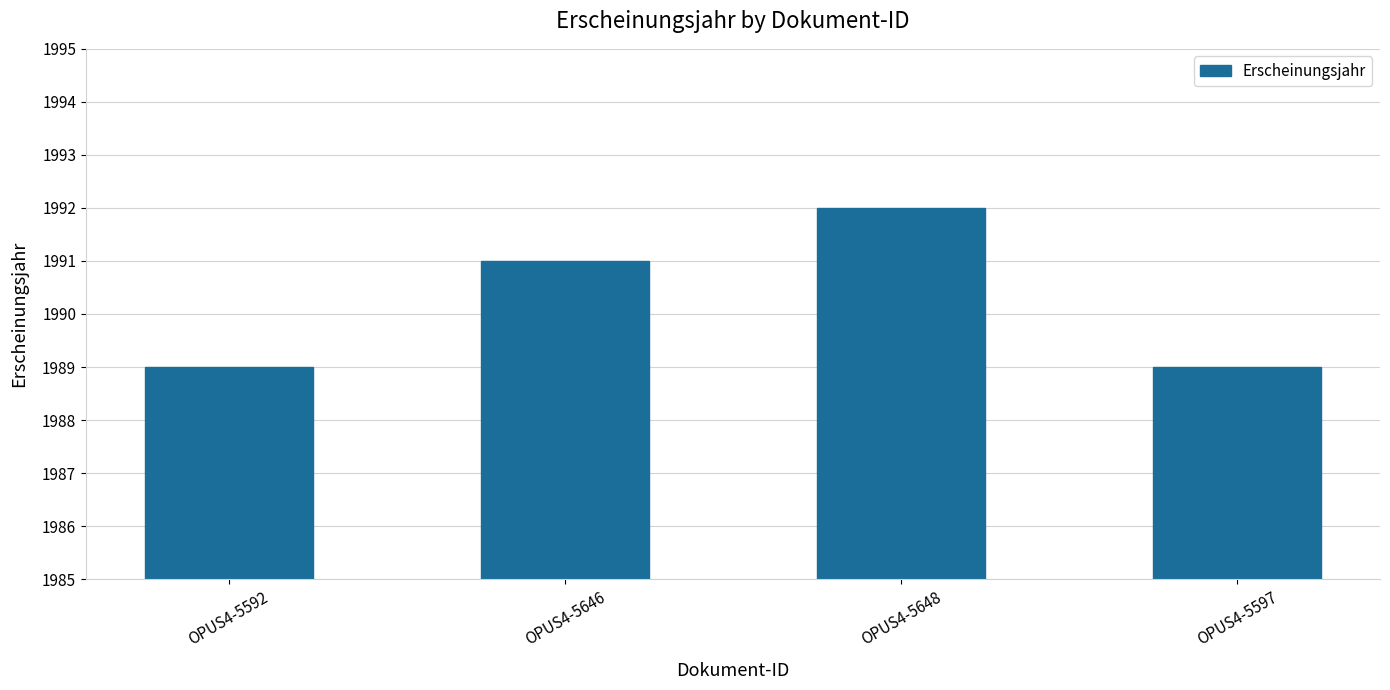

Reading right to left, transcribe all the data shown in this chart.

OPUS4-5597=1989	OPUS4-5648=1992	OPUS4-5646=1991	OPUS4-5592=1989